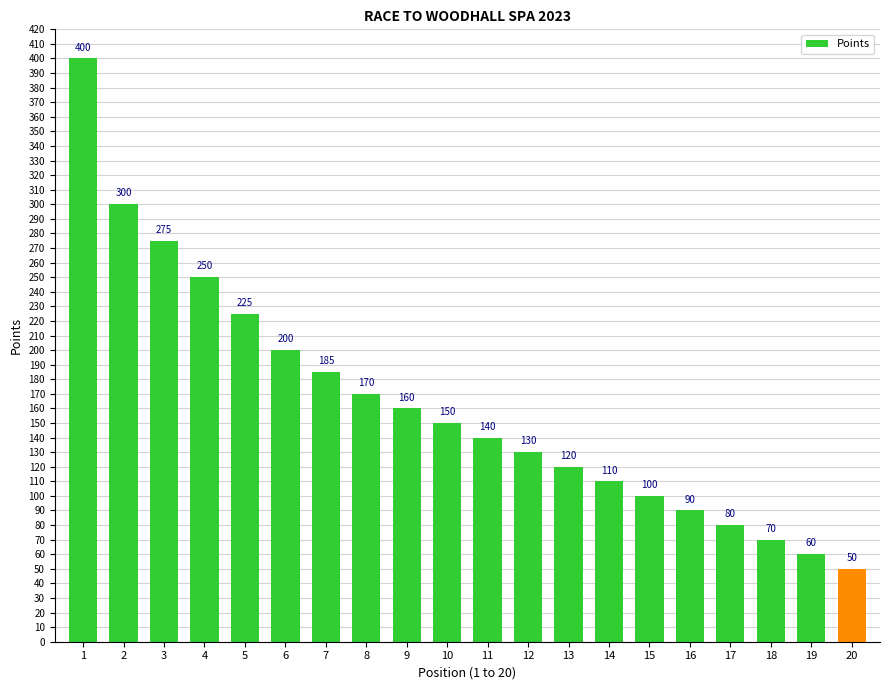

What is the sum of all values?

3265